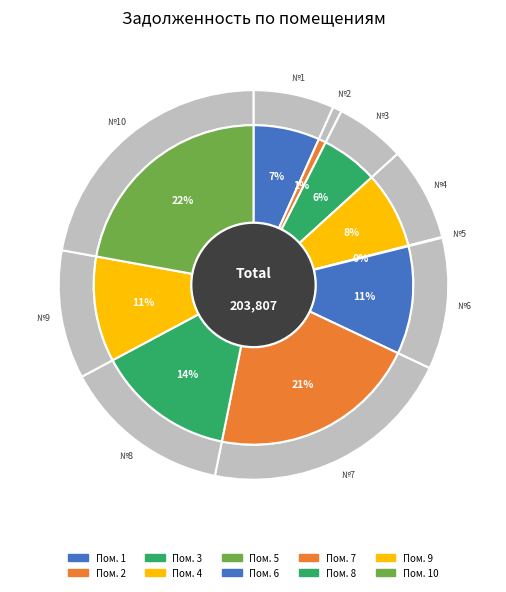

What is the ratio of the value at 4 to the value at 6?

0.7